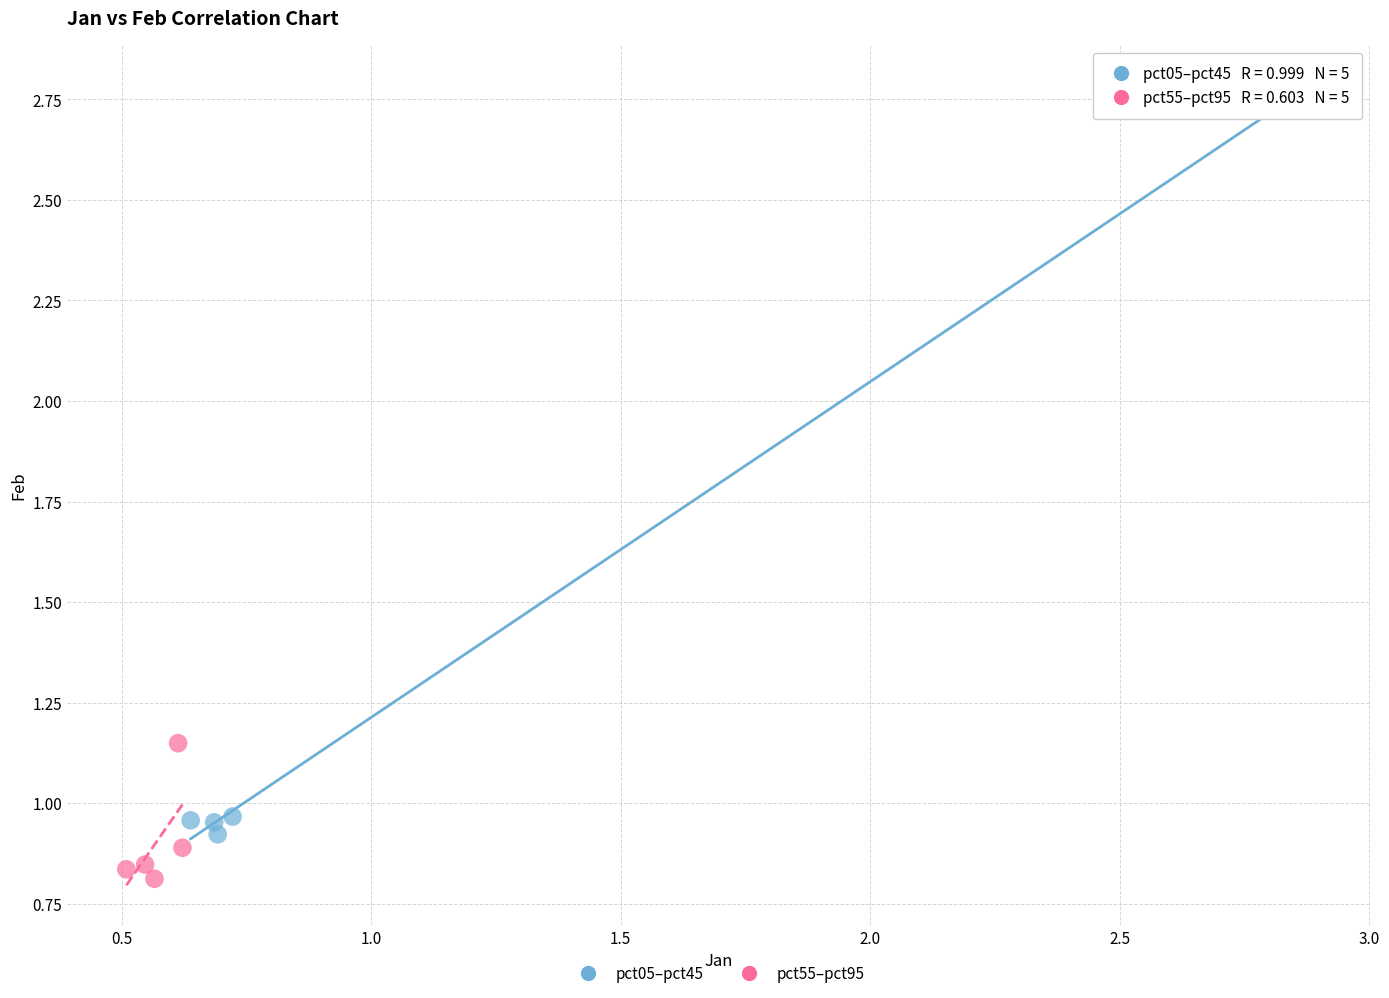

Which series contains the highest Y value?

pct05–pct45